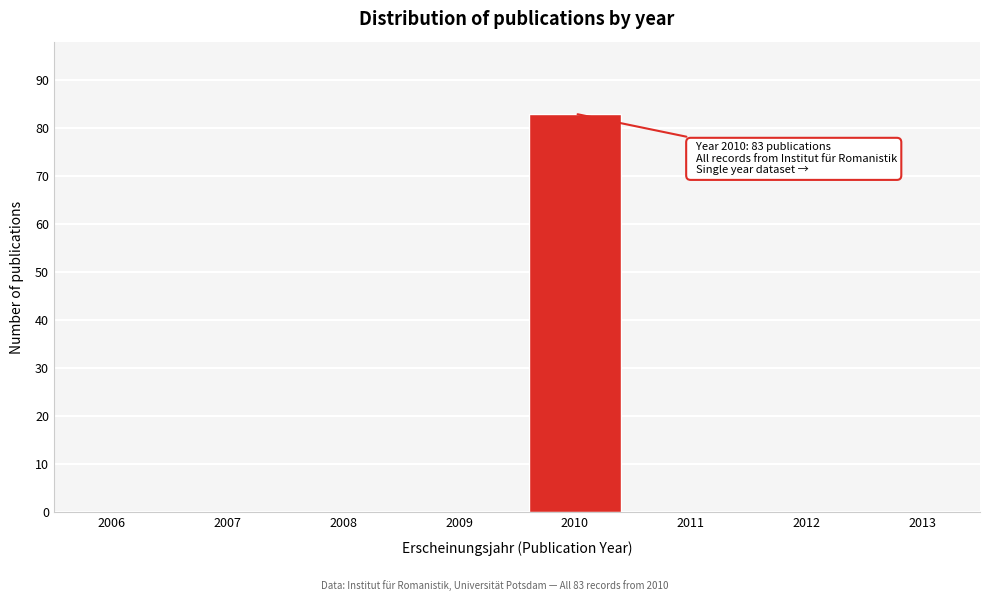

Reading right to left, extract all data points from this chart.

2013=0	2012=0	2011=0	2010=83	2009=0	2008=0	2007=0	2006=0